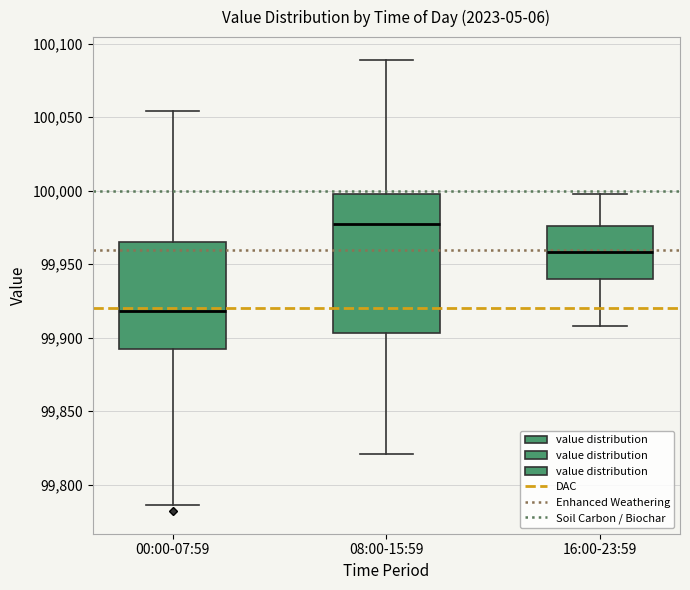

Reading left to right, read every box against the y-axis: the position of its median line, the range the box covers, and the ends of its whiskers. The values are not printed on the chart, so give them approximately, as read against the axis.

00:00-07:59: median 99920, box 99895 to 99965, whiskers 99785 to 100055
08:00-15:59: median 99975, box 99905 to 100000, whiskers 99820 to 100090
16:00-23:59: median 99960, box 99940 to 99975, whiskers 99910 to 100000